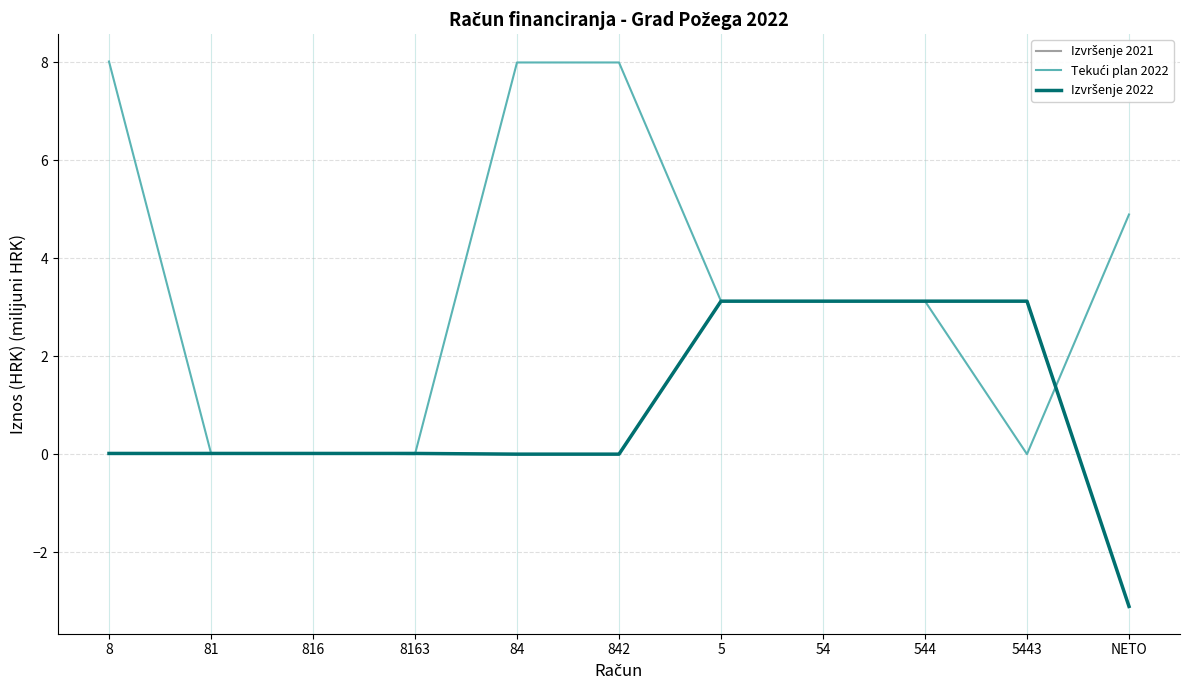

What is the total value across all series at 5?

9.4